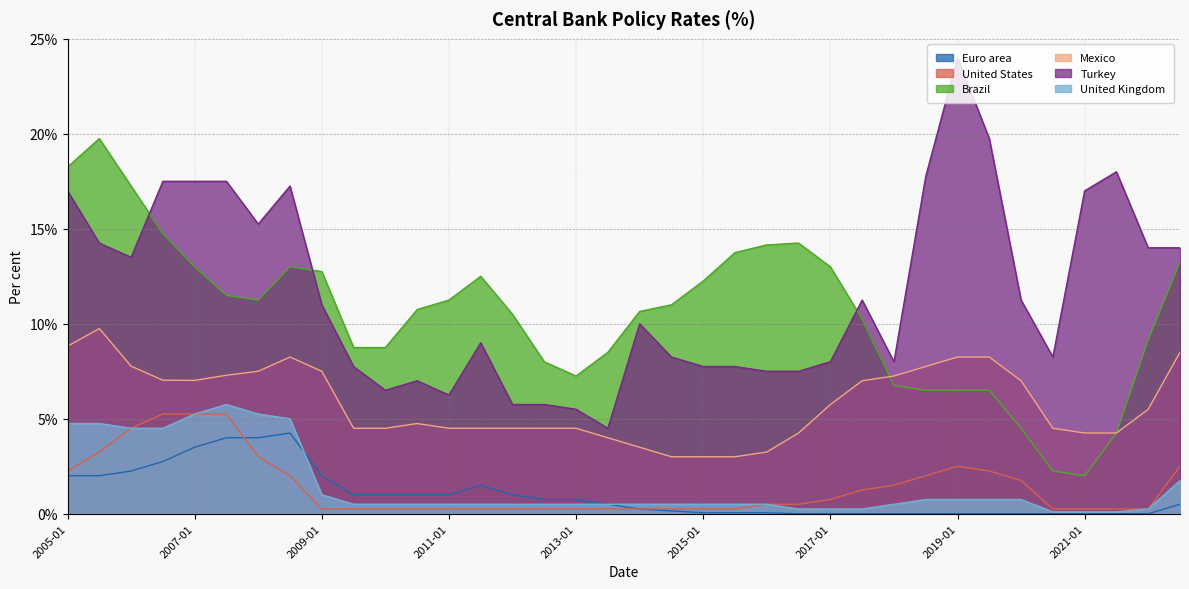

Rank the series by their maximum value, from highest to lowest.

Turkey, Brazil, Mexico, United Kingdom, United States, Euro area